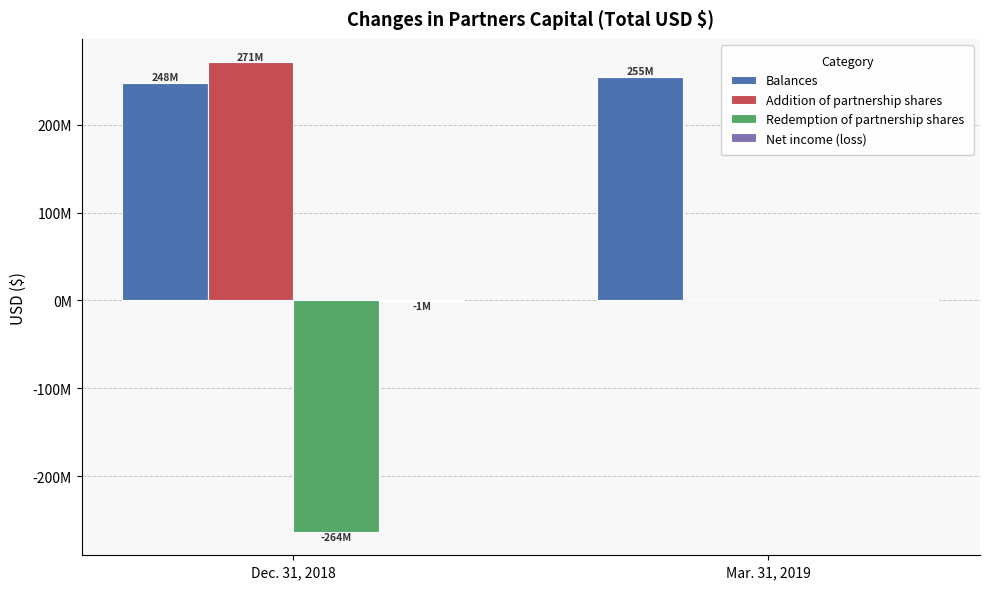

At which label is Balances closest to 251448732?

Dec. 31, 2018